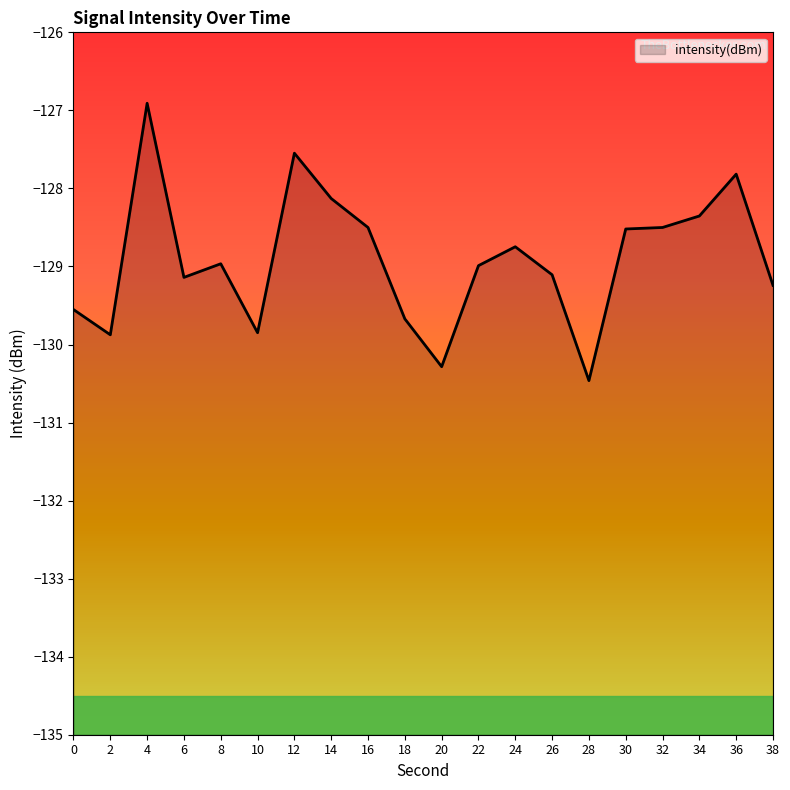

What is the sum of all values?

-2578.2